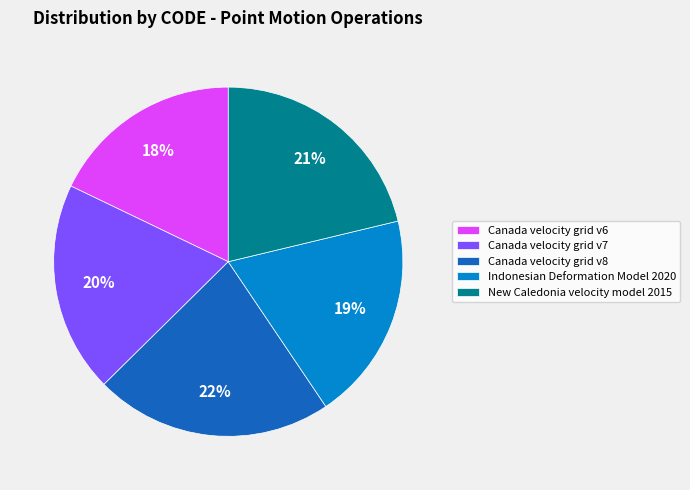

True or false: New Caledonia velocity model 2015 accounts for 21% of the total.

True